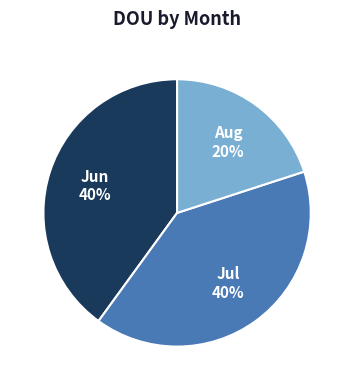

To the nearest percent, what is the average slice percentage?

33%